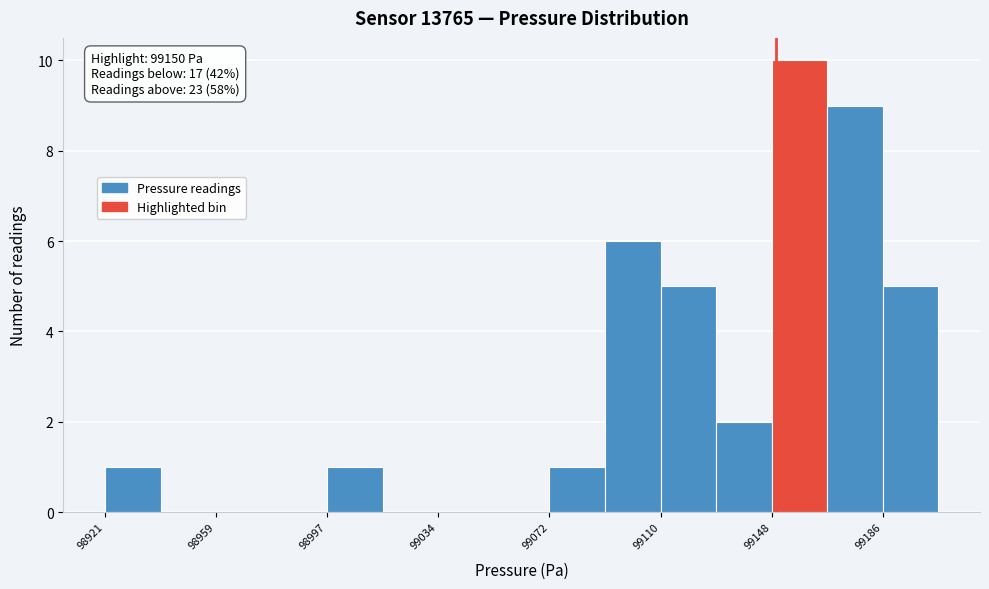

Read against the x-axis, roughly where is the centre of the tallest bar?

99160